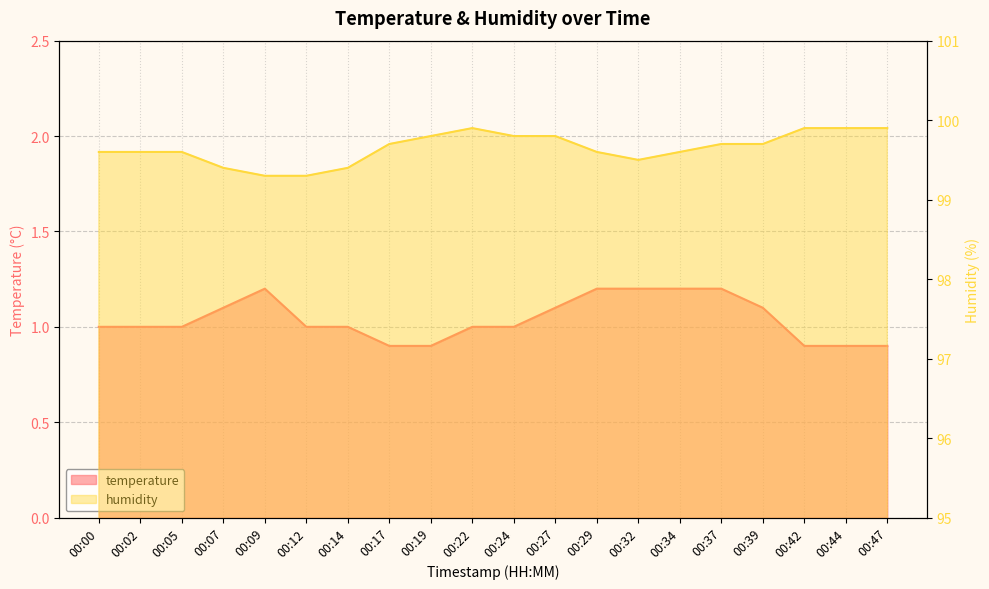

Where is humidity nearest to the value 99?

00:09